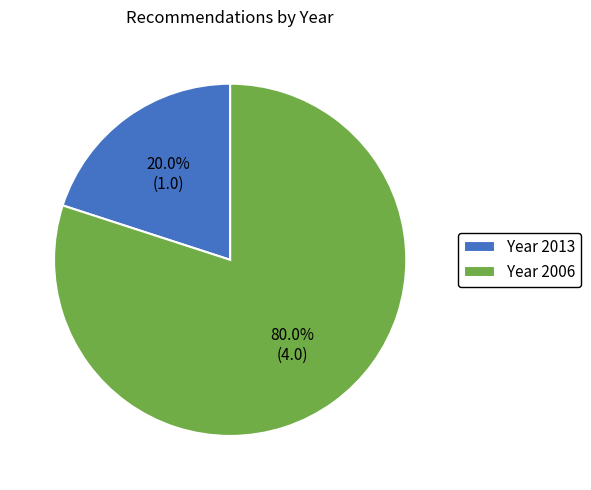

Is there a majority slice in this chart?

Yes